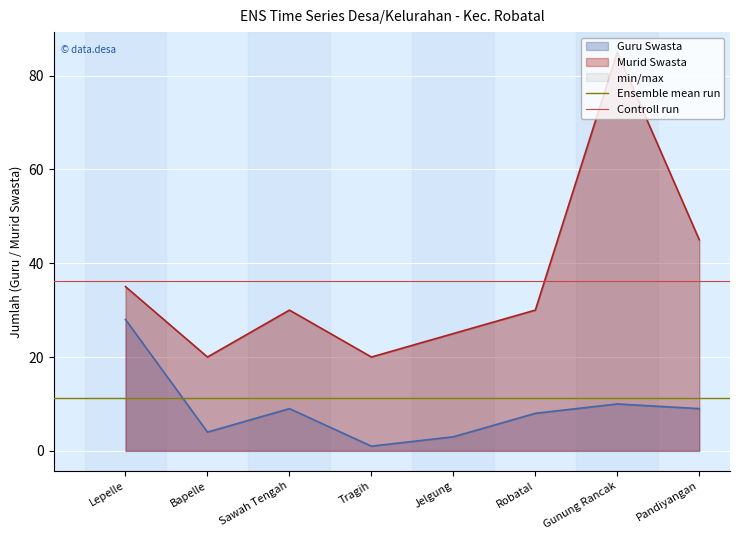

At Bapelle, list the series in order from largest to smallest.

Controll run, Ensemble mean run